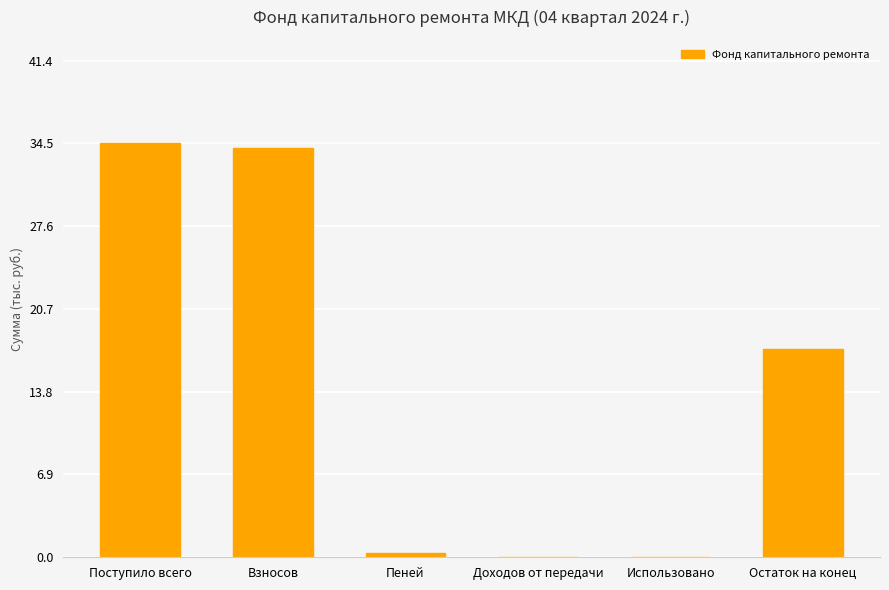

Reading left to right, what are all the values shown in this chart?

Поступило всего=34.5	Взносов=34.1	Пеней=0.4	Доходов от передачи=0.0	Использовано=0.0	Остаток на конец=17.4